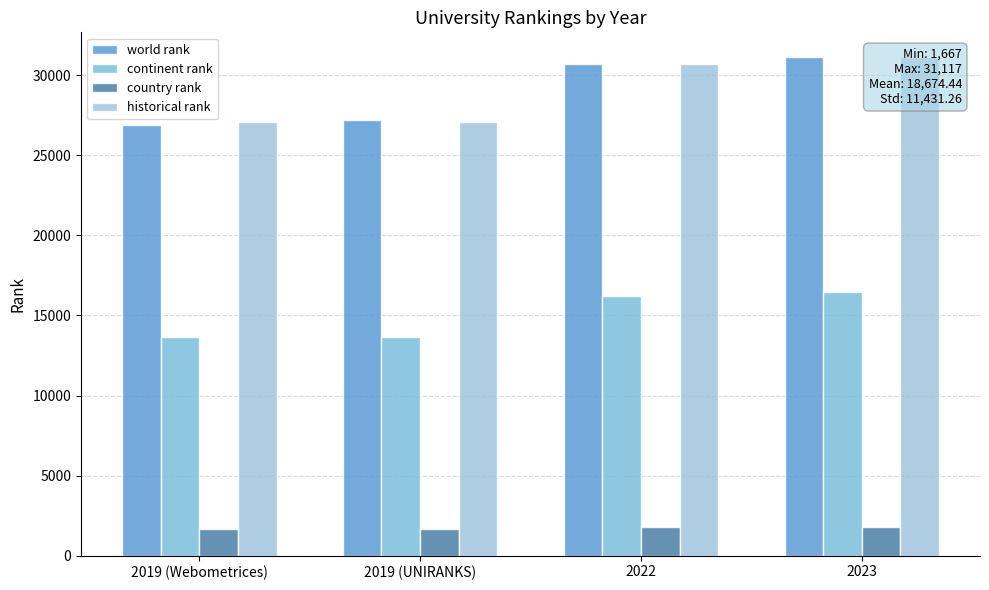

Is it true that country rank equals 925 at 2019 (Webometrices)?

False